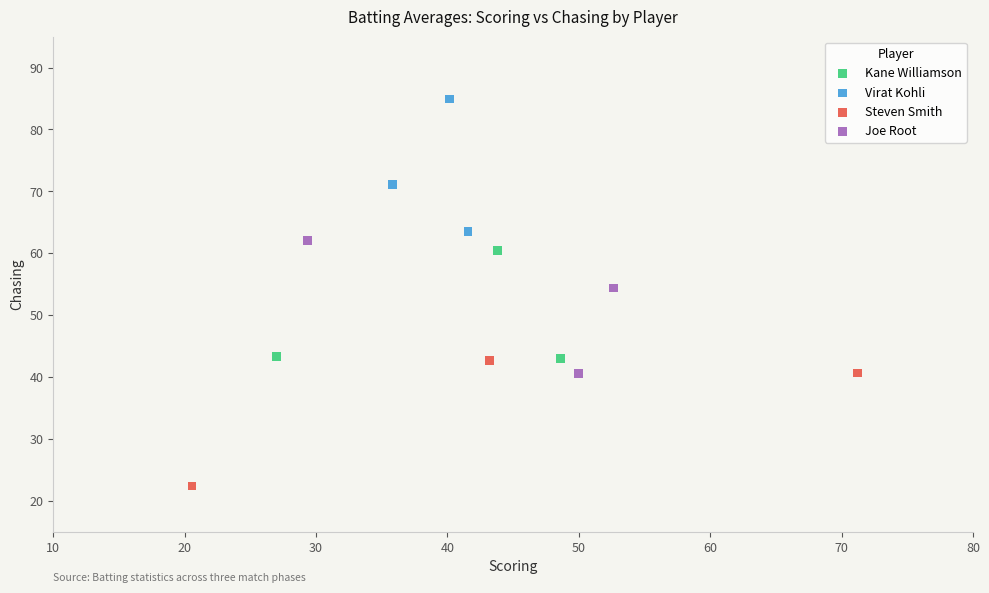

What are all the series names shown in the legend?

Kane Williamson, Virat Kohli, Steven Smith, Joe Root